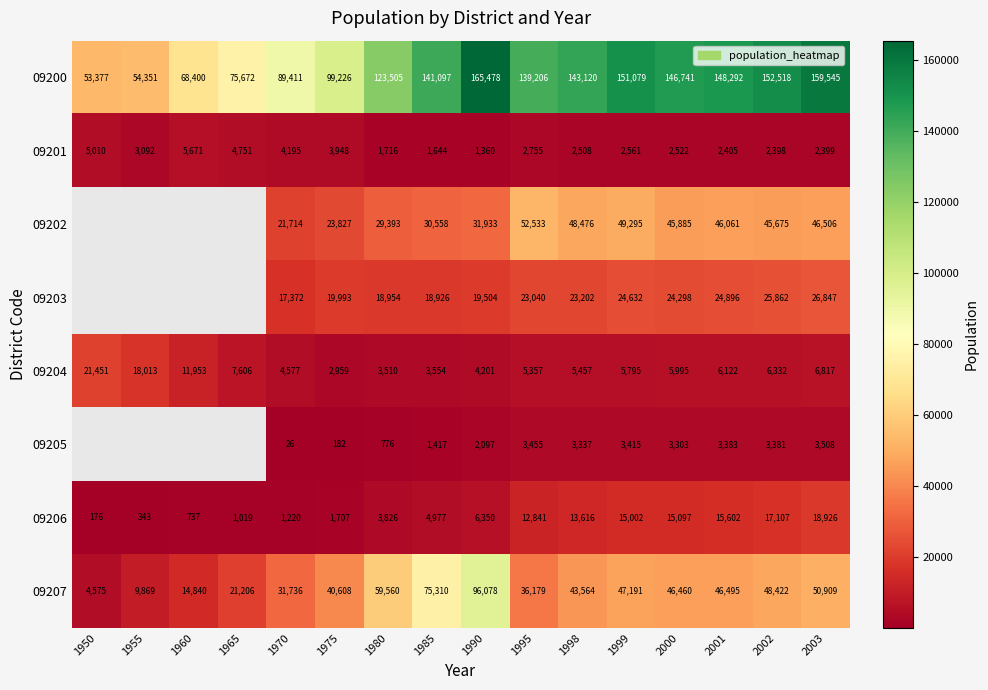

True or false: 09201 has a value of 4124 at 1995.

False